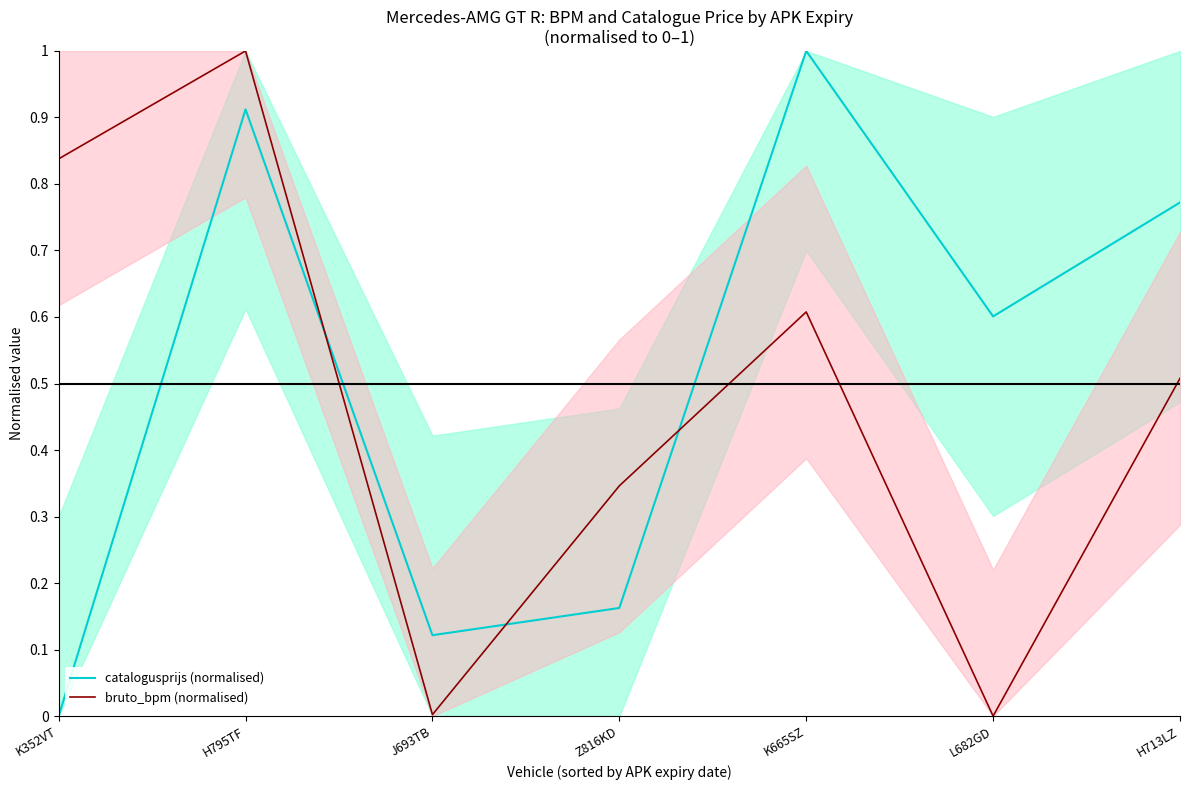

How many intersections are there between bruto_bpm (normalised) and catalogusprijs (normalised)?

3